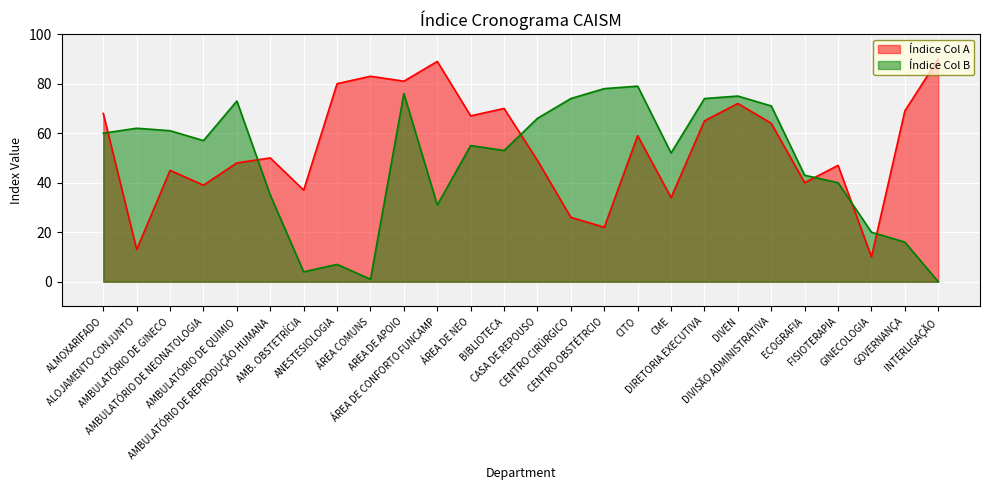

What is the difference between the maximum and minimum values in the Índice Col B series?

79